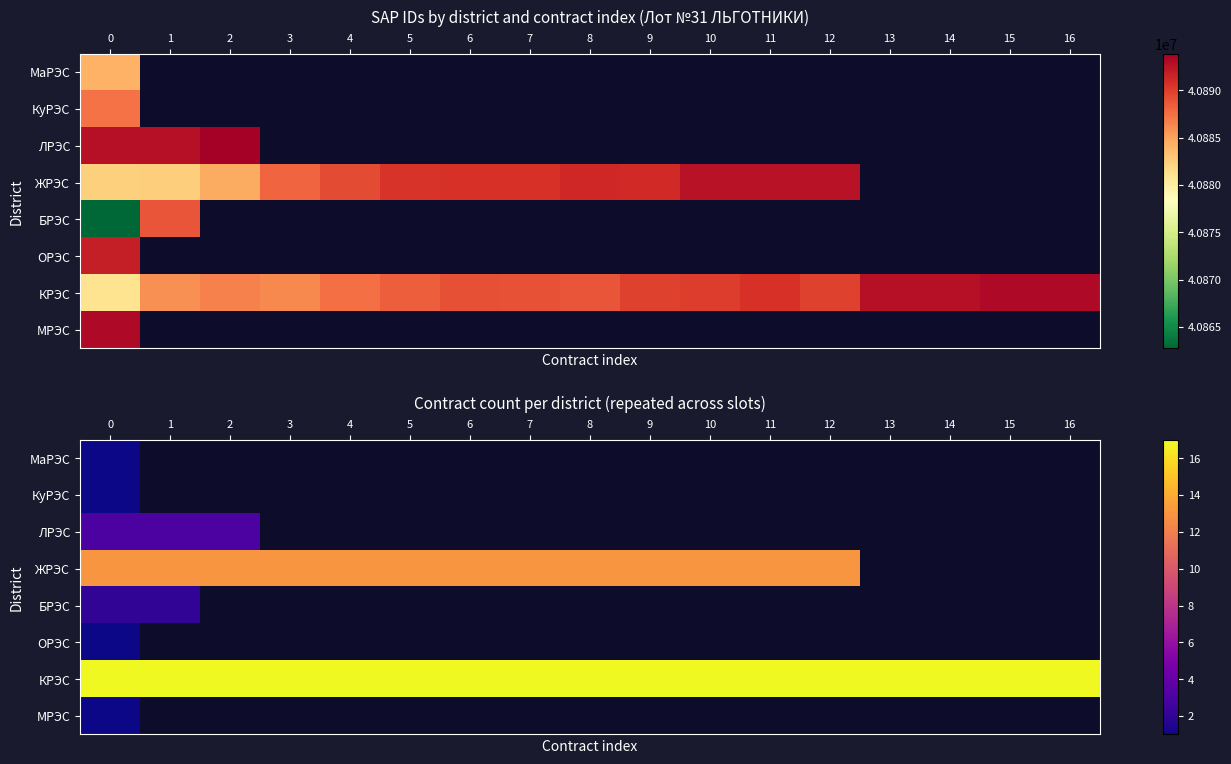

What is the maximum value shown in the chart?

17.0